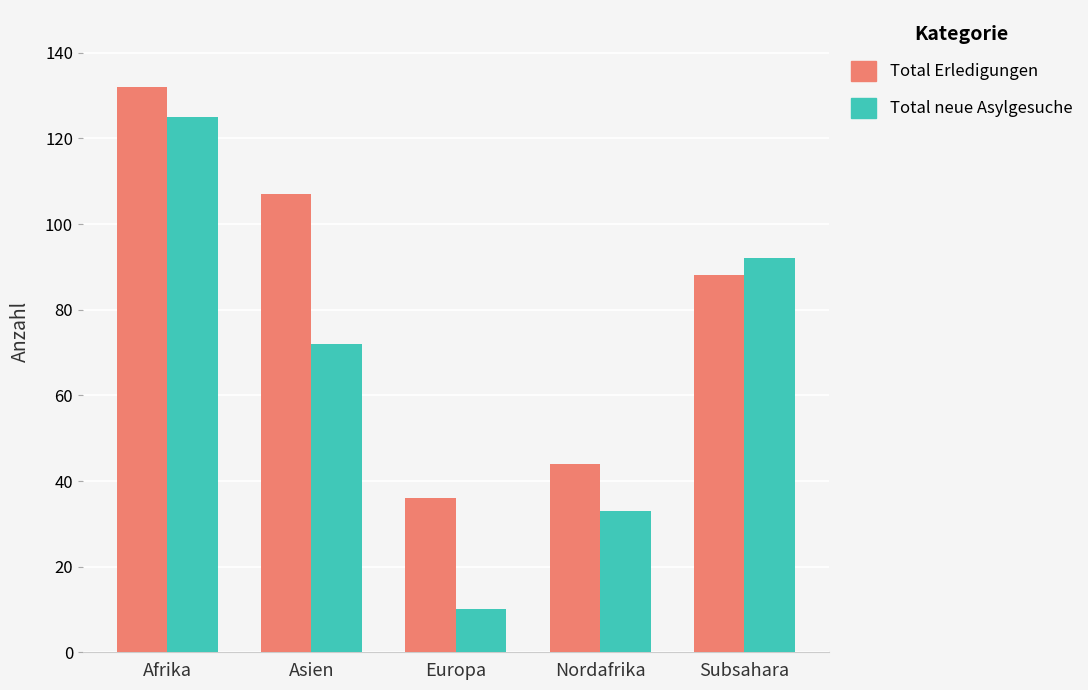

What is the spread (max minus min) of values at Asien?

35